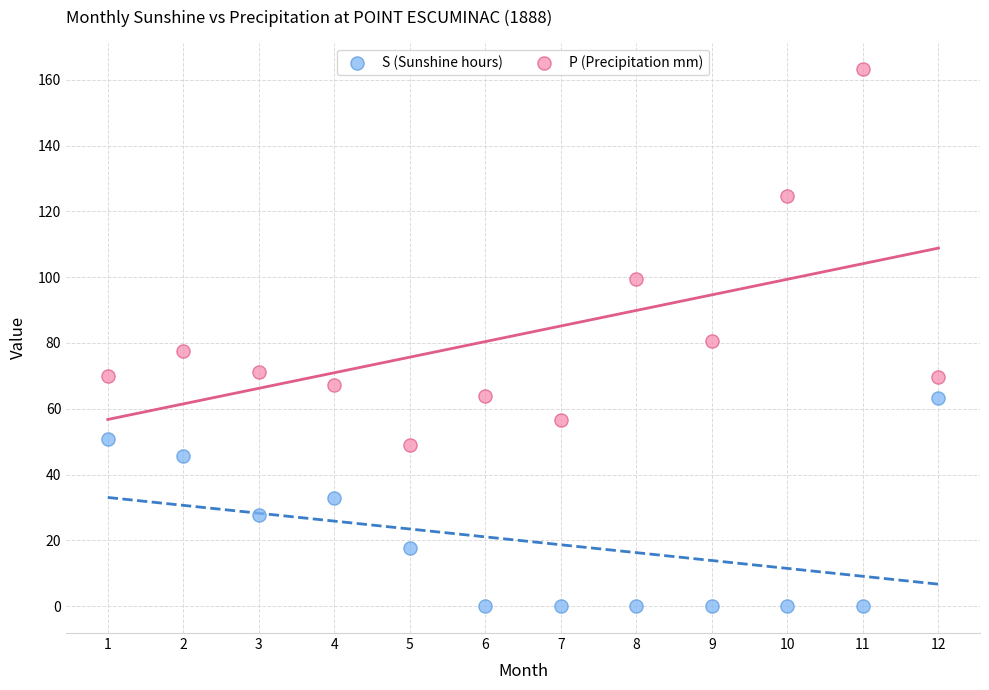

What are all the series names shown in the legend?

S (Sunshine hours), P (Precipitation mm)